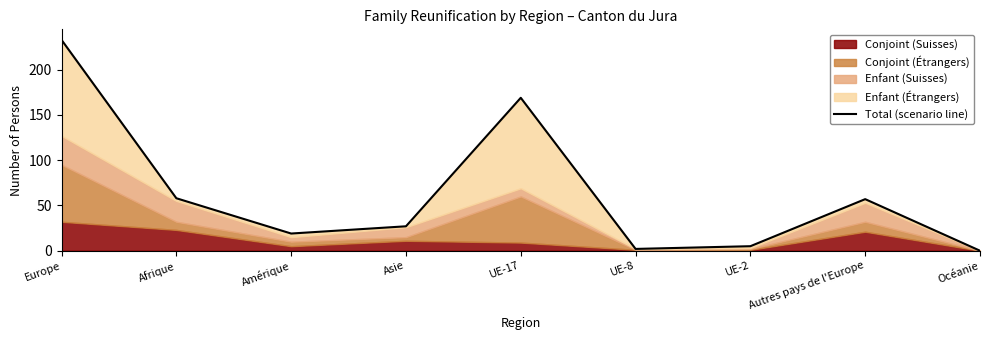

How many data points does each series have?

9